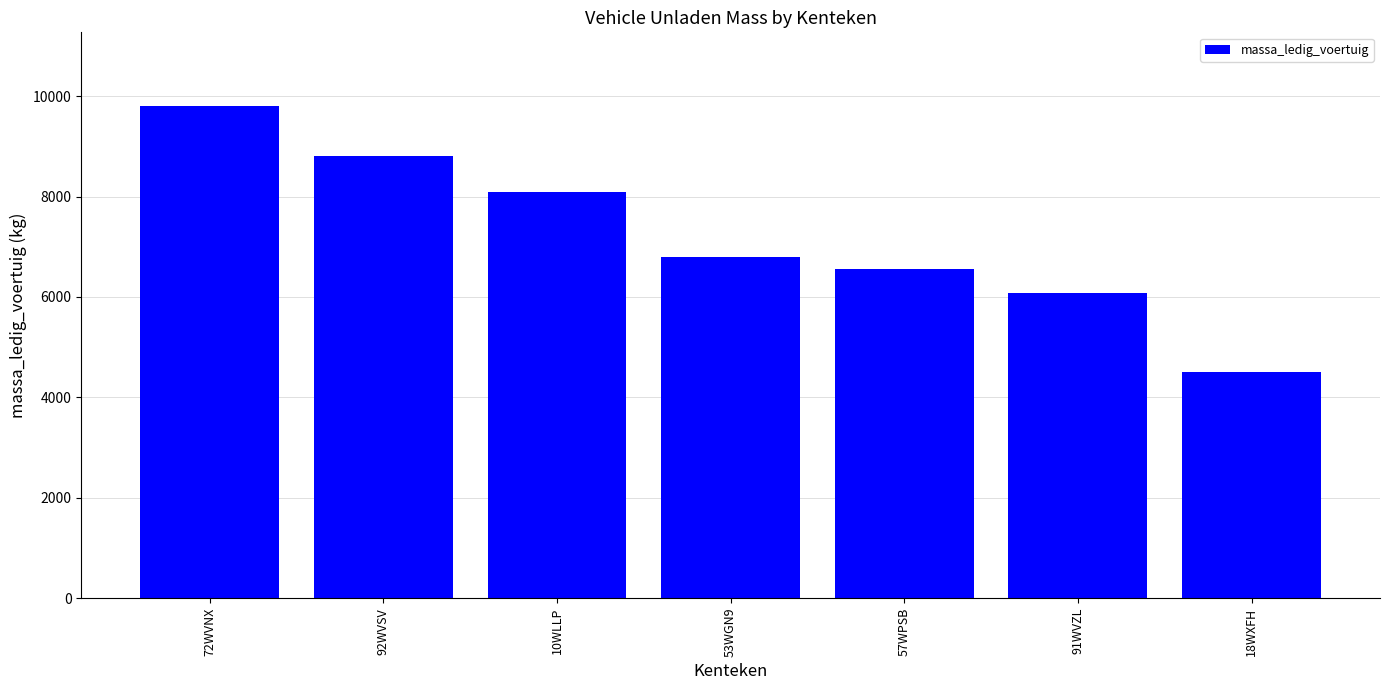

Which category has the lowest value across all series?

18WXFH